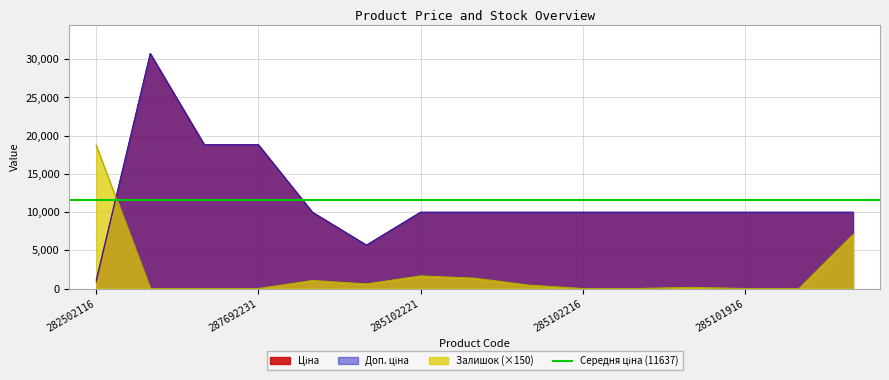

At which category does Ціна reach its first local valley?

10832185